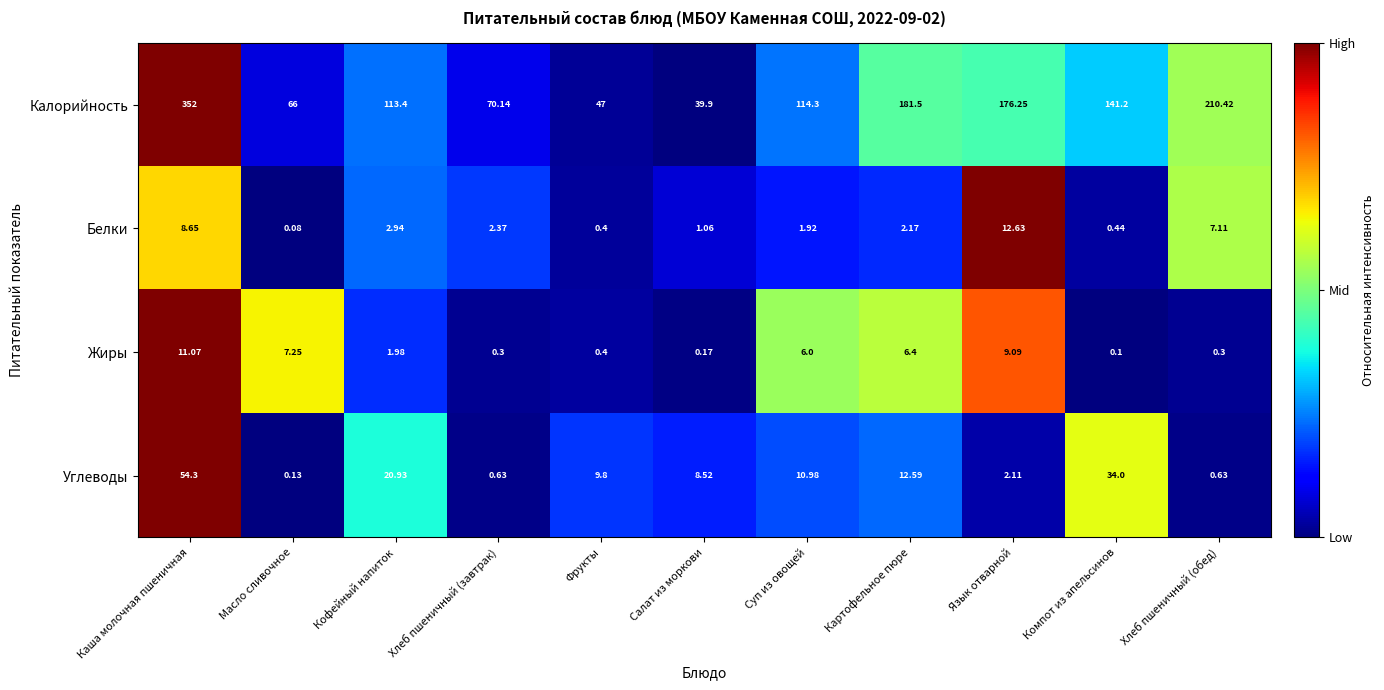

Which series has the largest total across all categories?

Калорийность